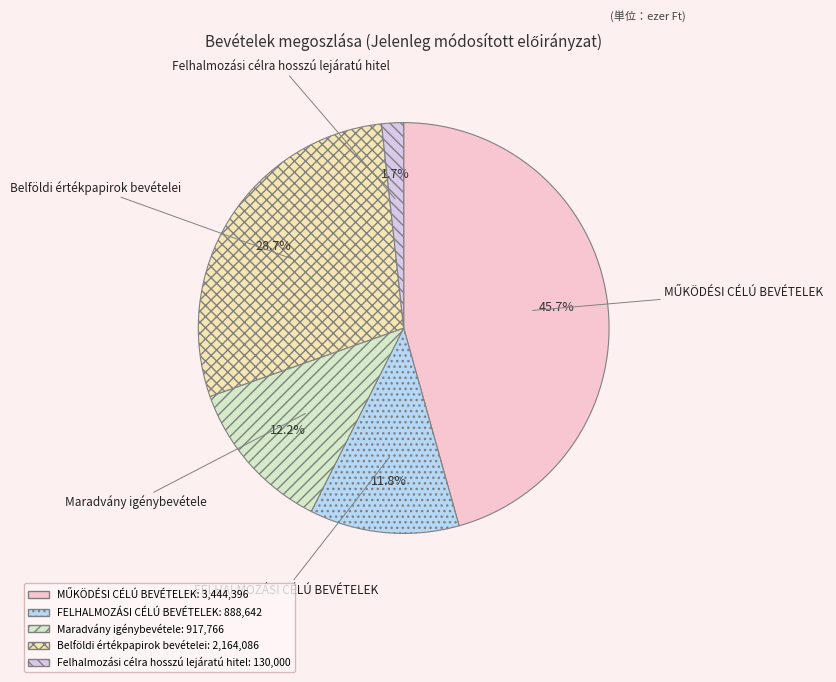

Which slice is the smallest?

Felhalmozási célra hosszú lejáratú hitel